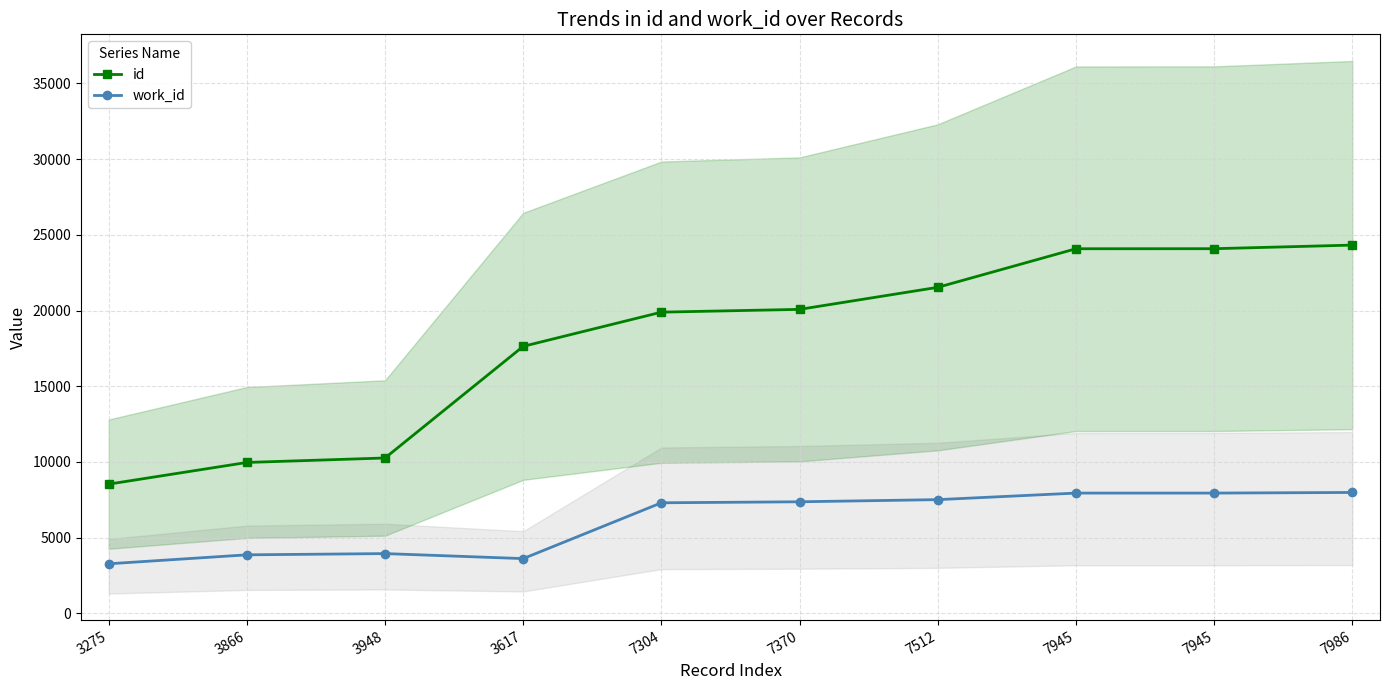

What is the difference between the second highest and minimum values in the id series?

15551